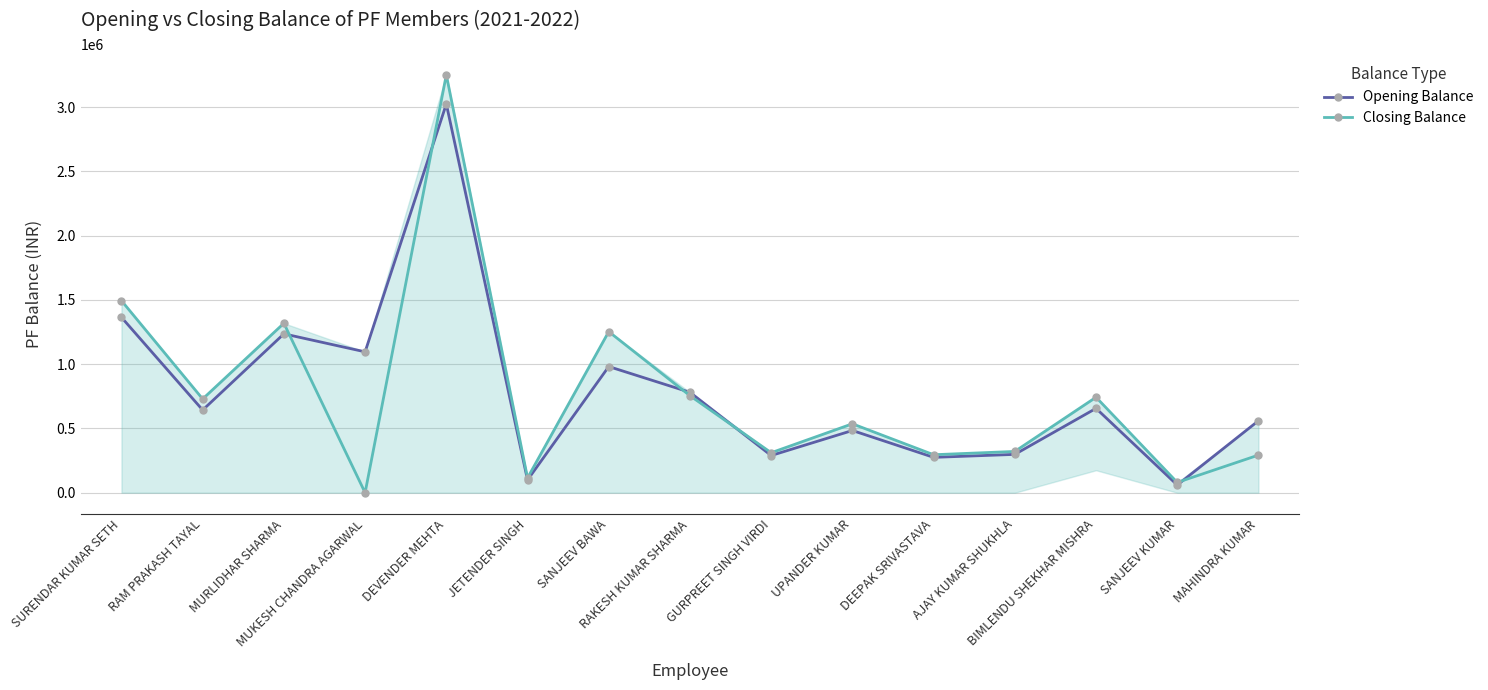

What is the average value of the Opening Balance series?

789771.4